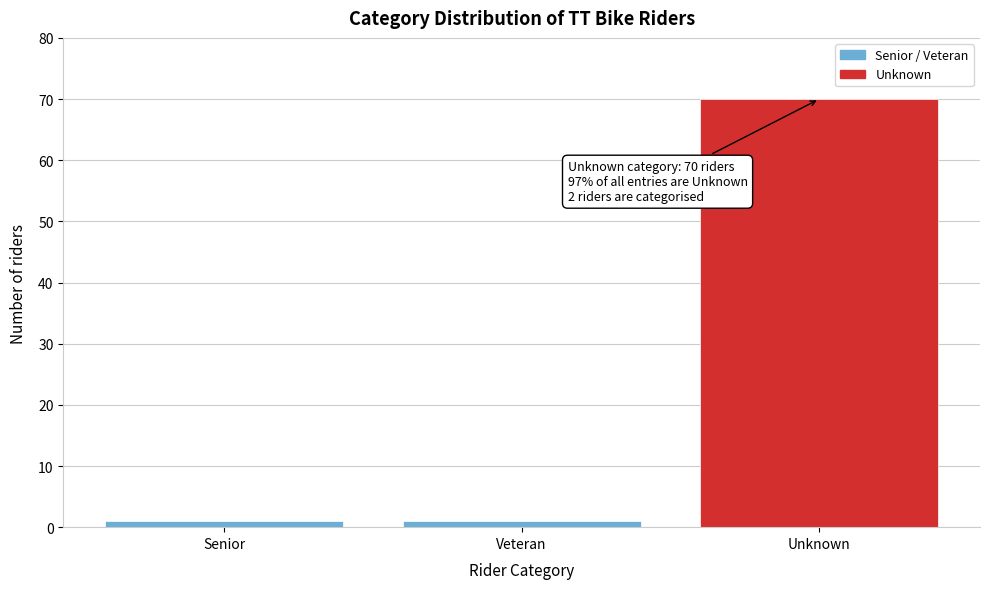

Reading left to right, transcribe all the data shown in this chart.

1	1	70